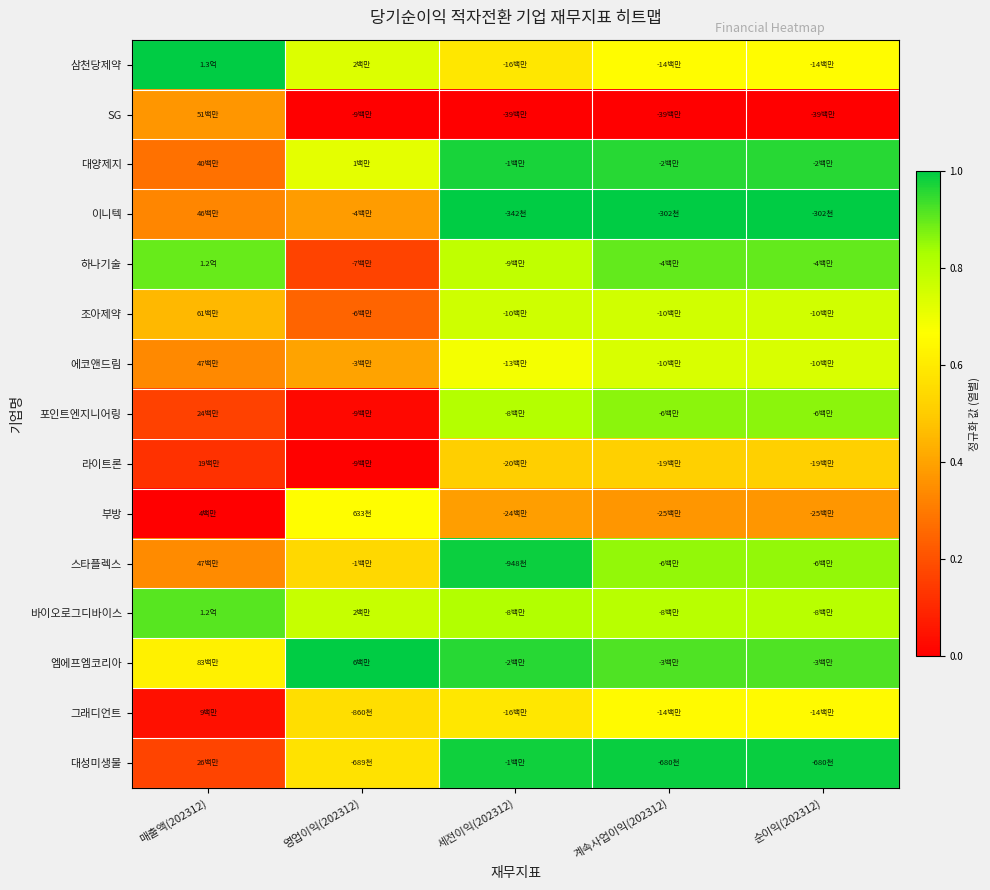

Which has a higher value, 계속사업이익(202312) or 세전이익(202312)?

계속사업이익(202312)